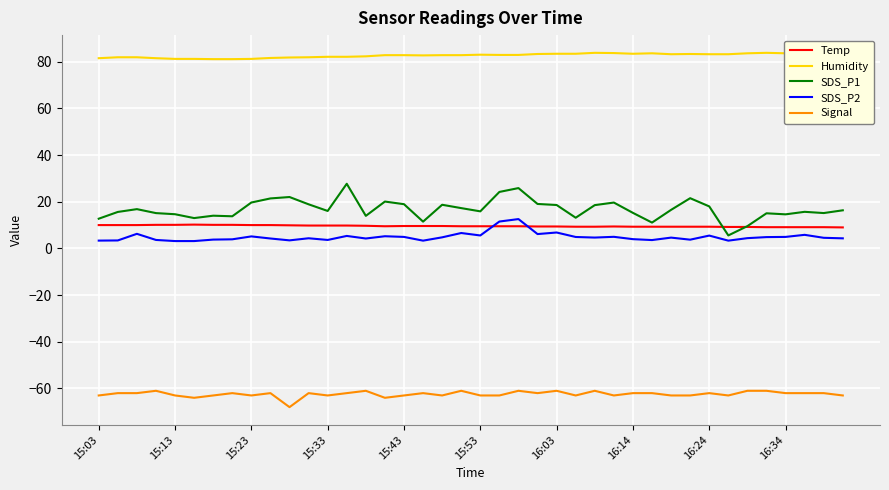

True or false: SDS_P1 and Signal cross at least once.

False